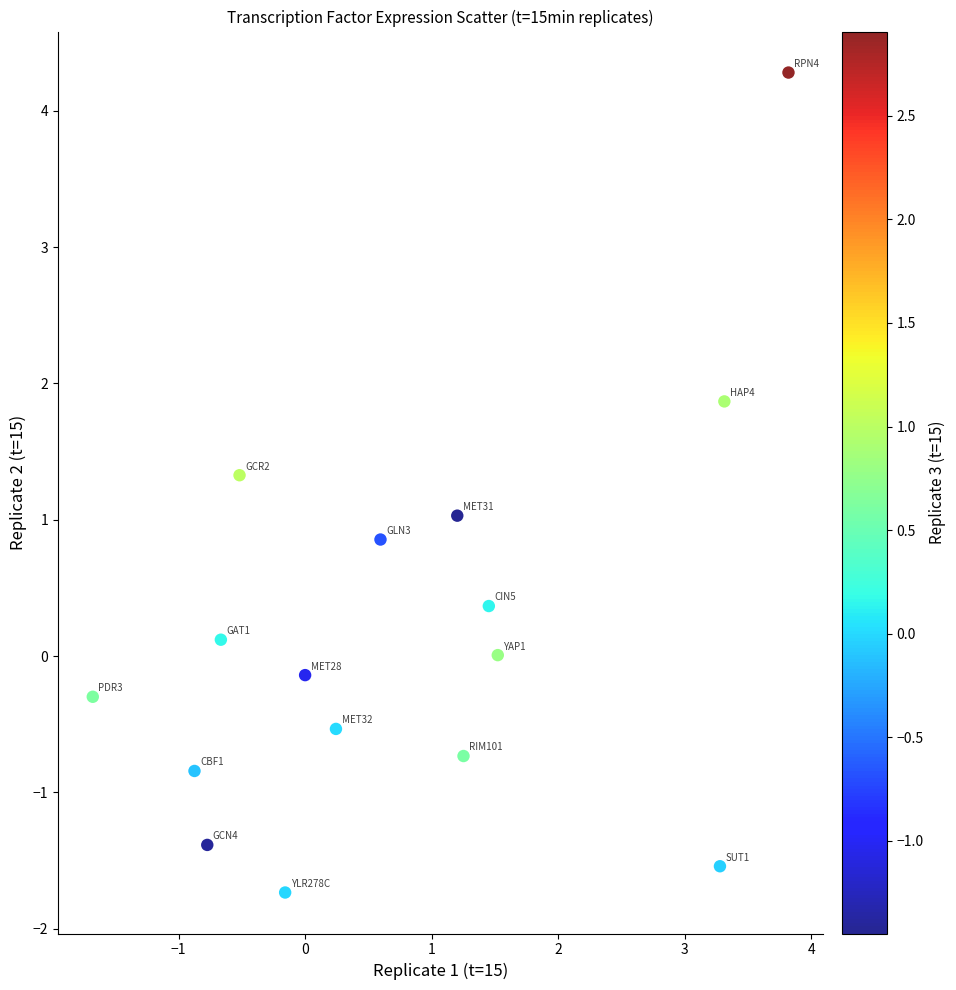

What is the range of Y values (max minus min)?

6.0